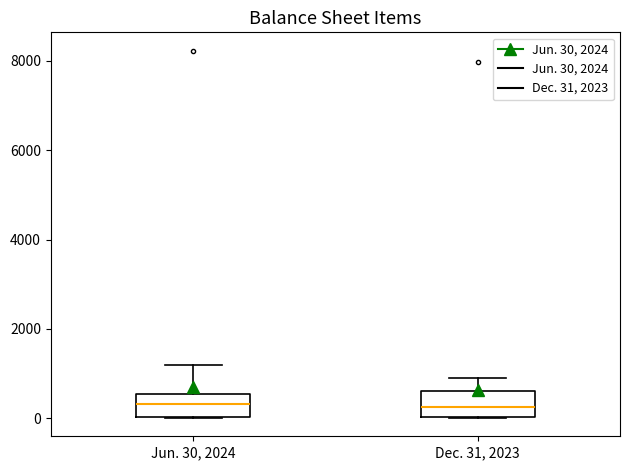

Where does the upper whisker of the box for Jun. 30, 2024 end on the y-axis? The values are not printed on the chart, so give them approximately, as read against the axis.

1200